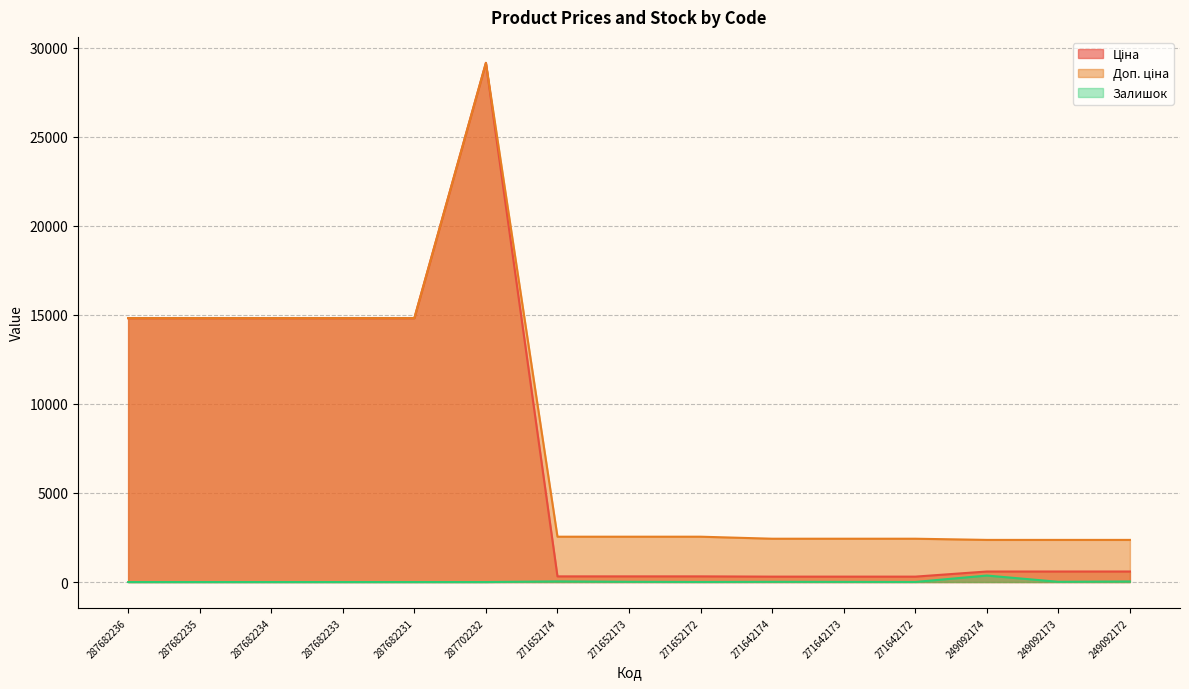

What position from the left is 249092174?

13